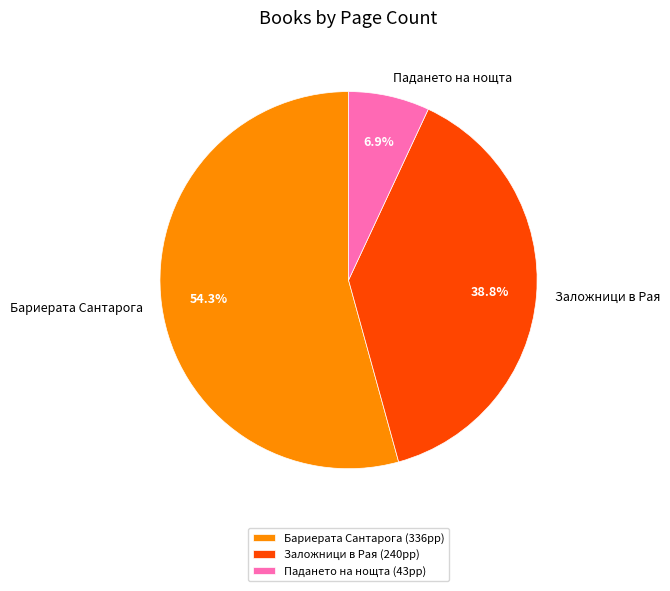

Which has a higher value, Бариерата Сантарога or Заложници в Рая?

Бариерата Сантарога